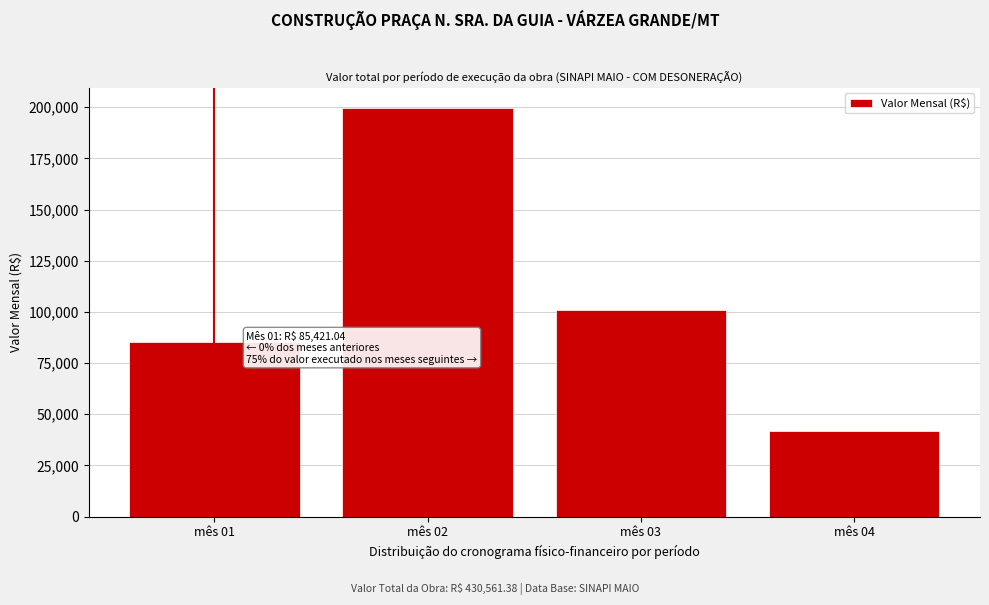

Reading left to right, transcribe all the data shown in this chart.

85421.0	199616.2	100924.0	41607.5